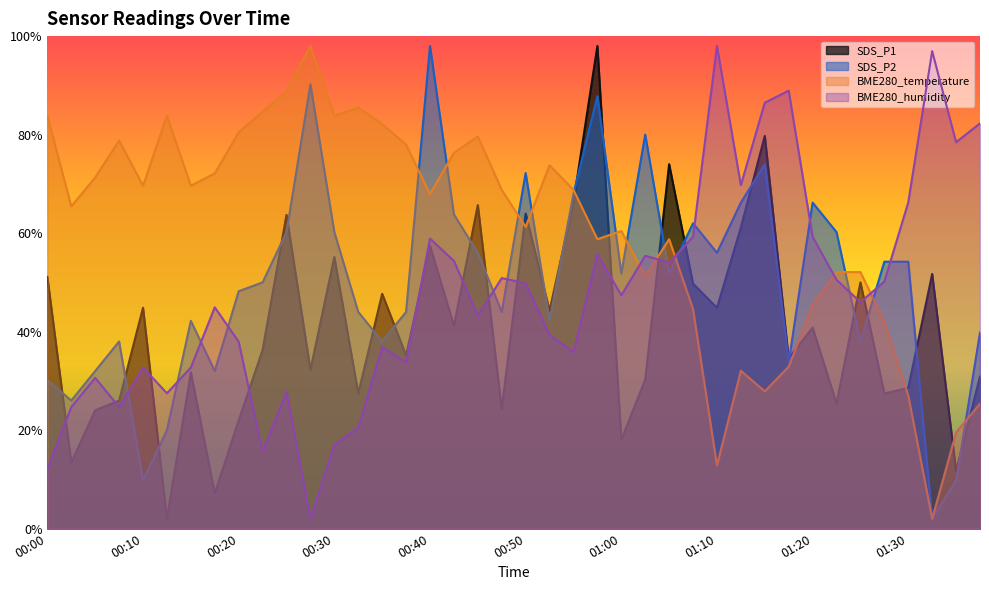

What are all the series names shown in the legend?

SDS_P1, SDS_P2, BME280_temperature, BME280_humidity